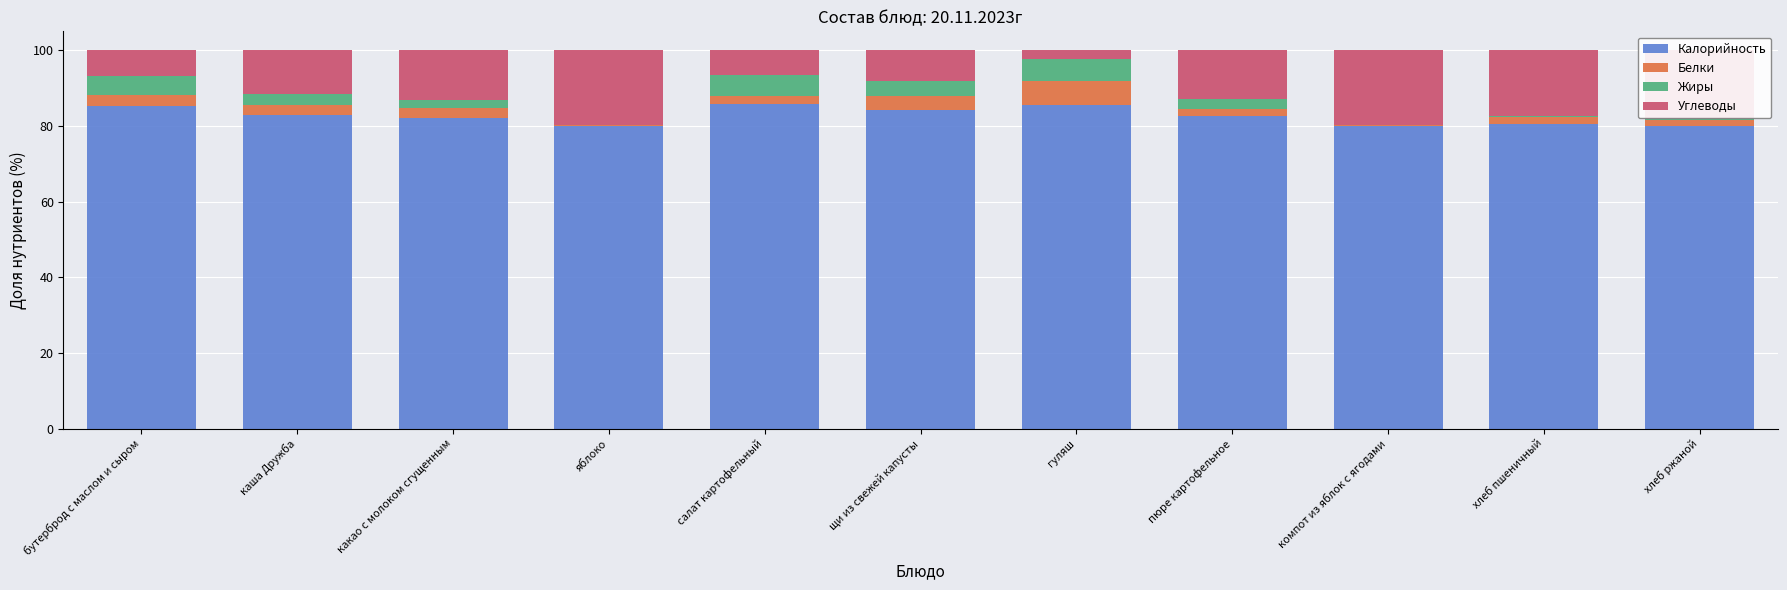

Is it true that Калорийность equals 124.9 at пюре картофельное?

False